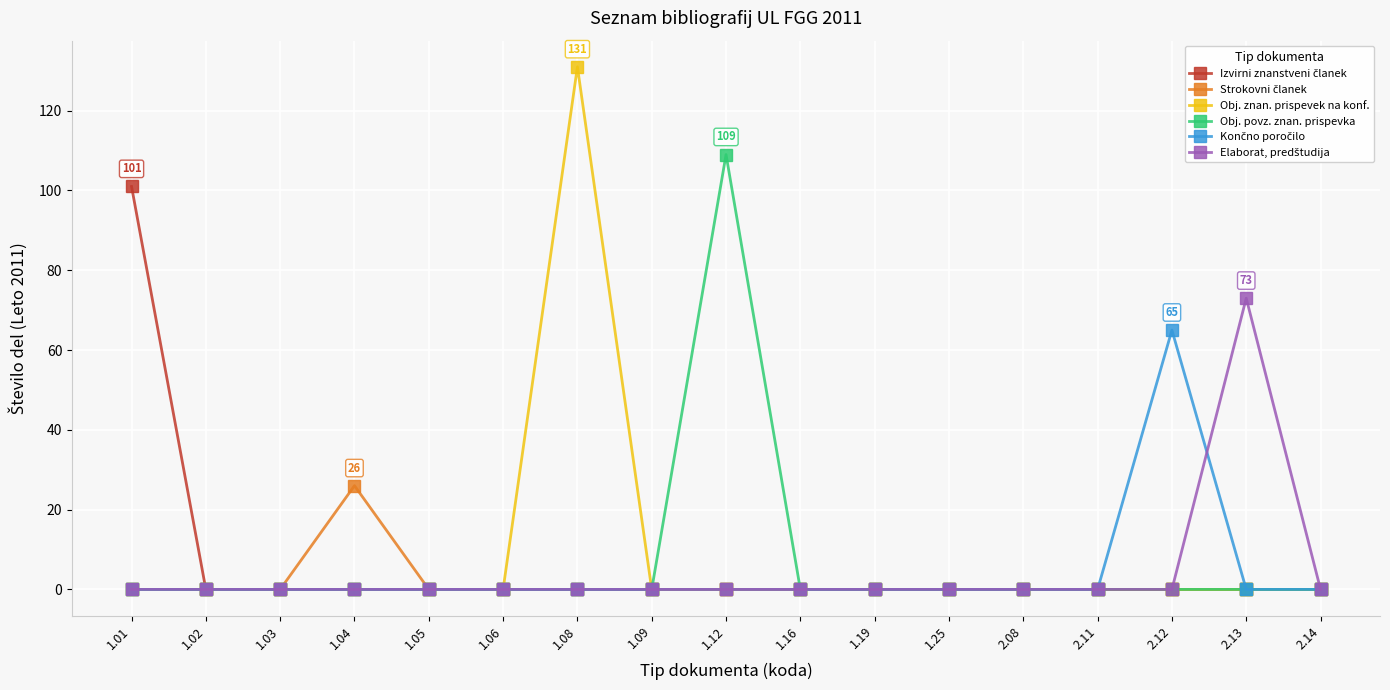

At which category is the sum across all series the highest?

1.08